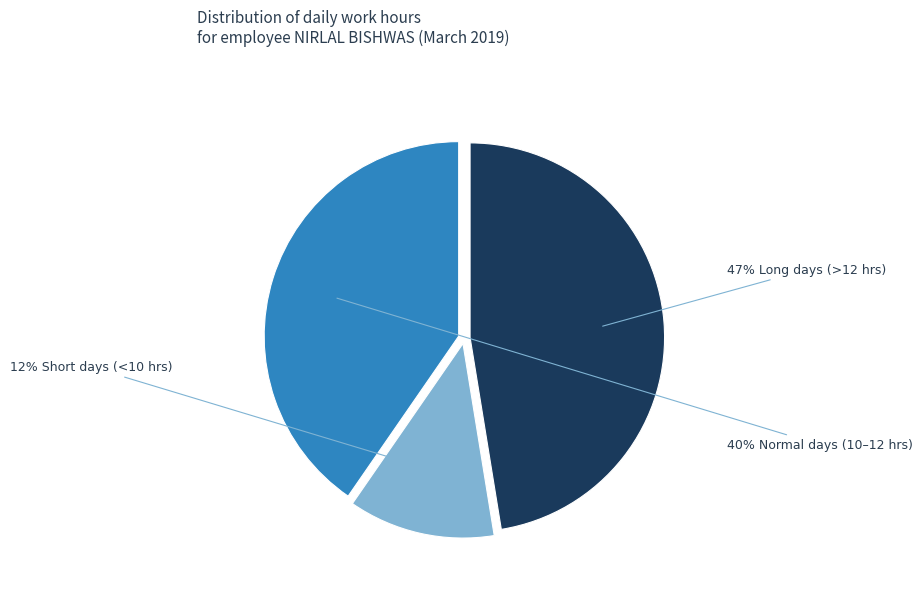

To the nearest percent, what is the average slice percentage?

33%